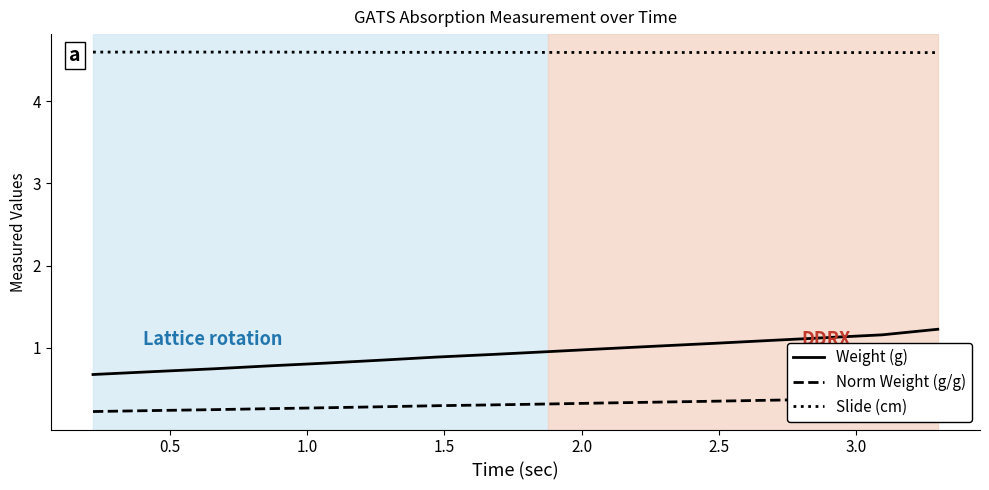

List the series in order of their peak value, lowest first.

Norm Weight (g/g), Weight (g), Slide (cm)